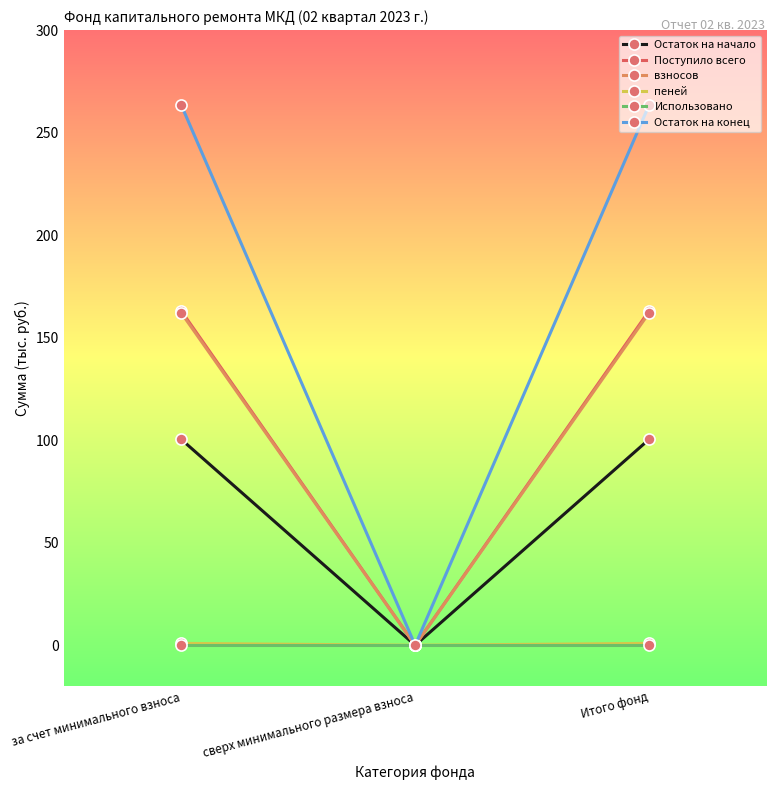

What is the average value of the Остаток на начало series?

67.0